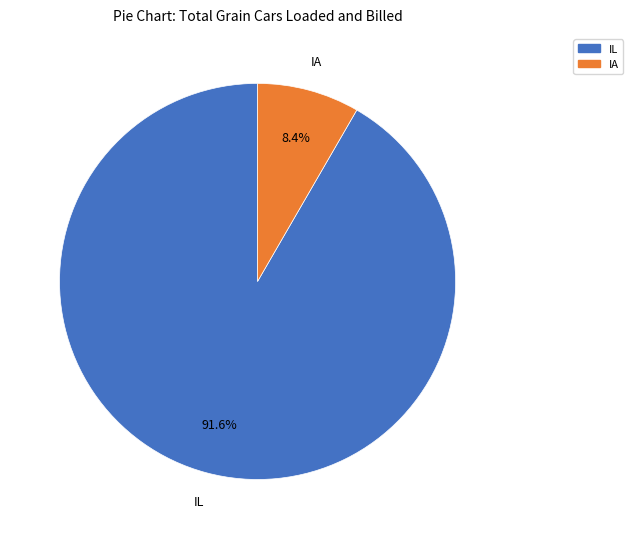

Does any single category account for the majority?

Yes